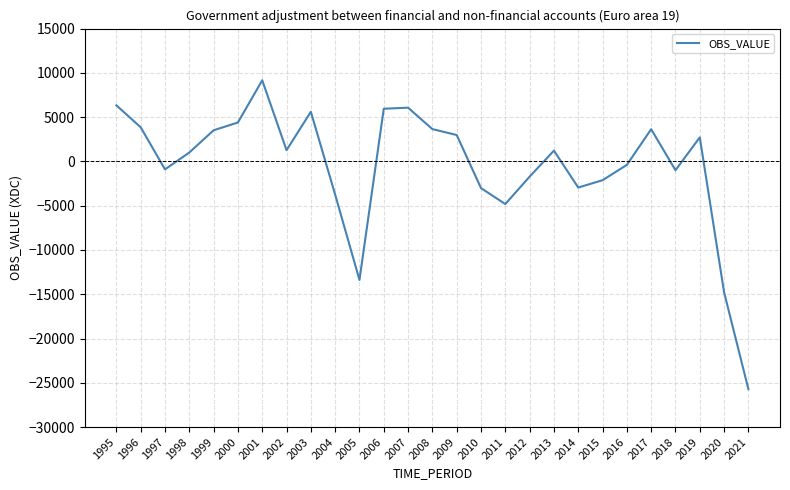

What is the approximate value at 2005?

-13385.1